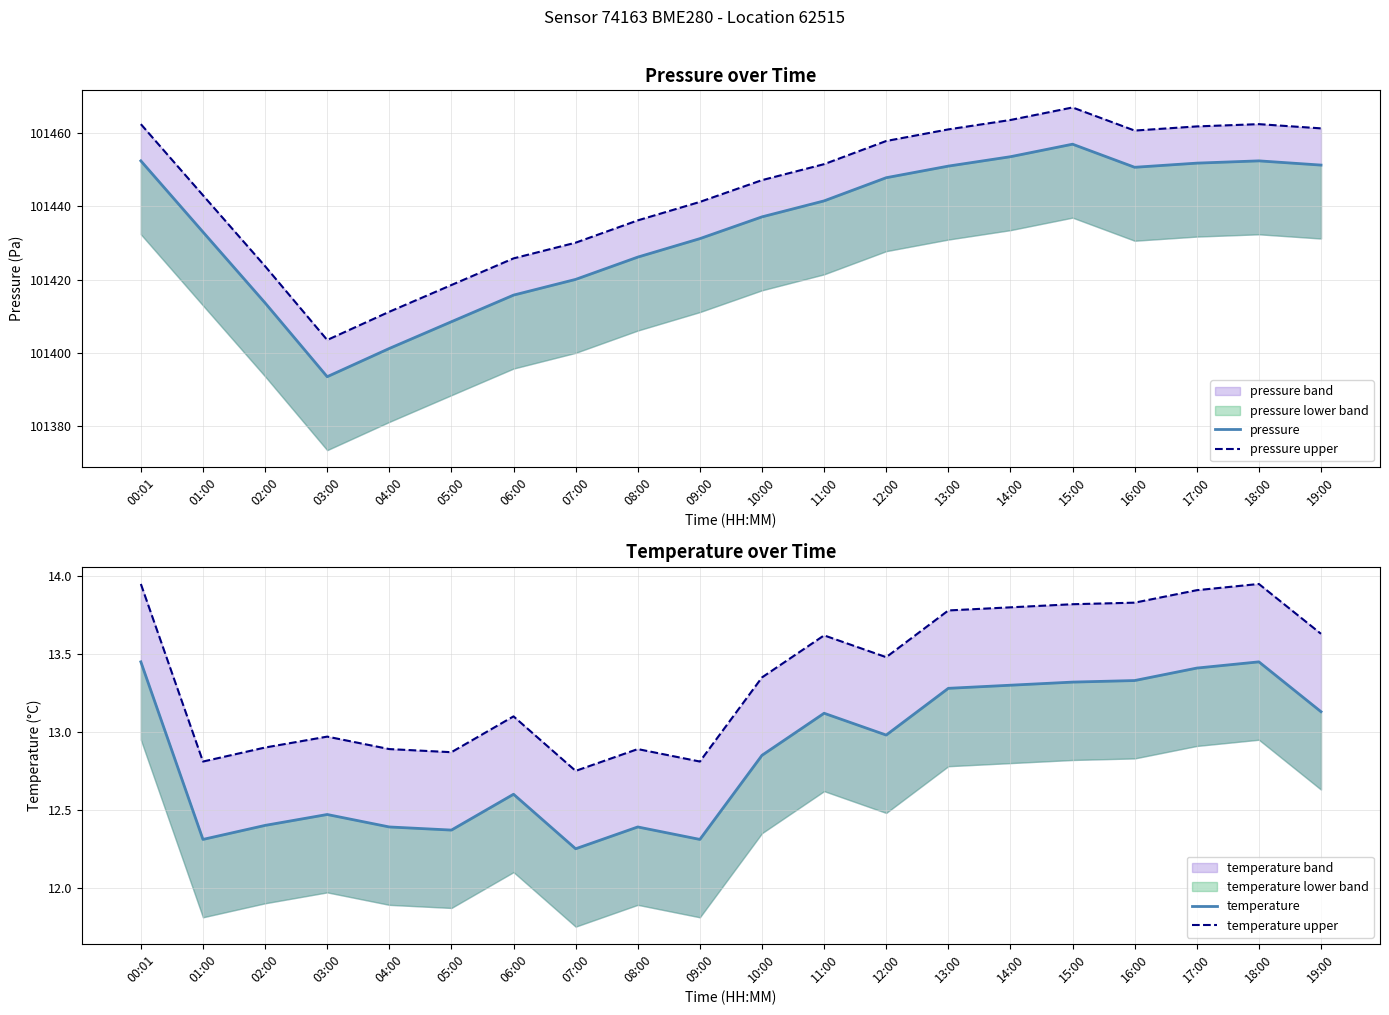

The value of pressure upper at 02:00 is 40841.5. True or false?

False